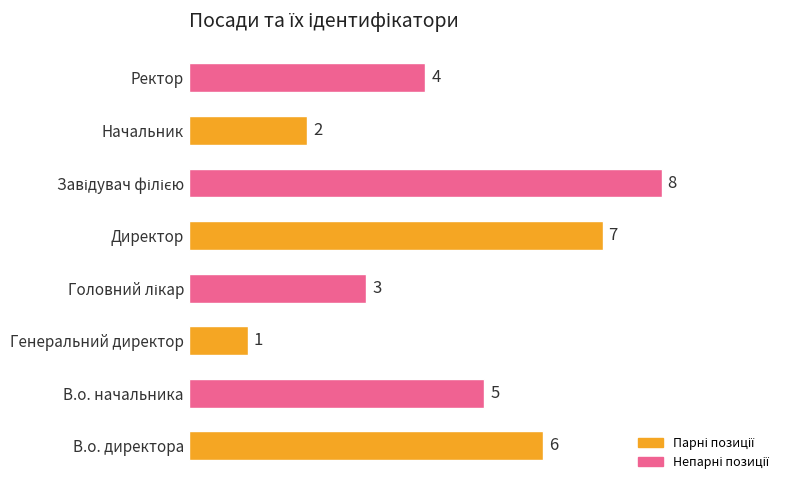

What is the change in value from Генеральний директор to Начальник?

+1